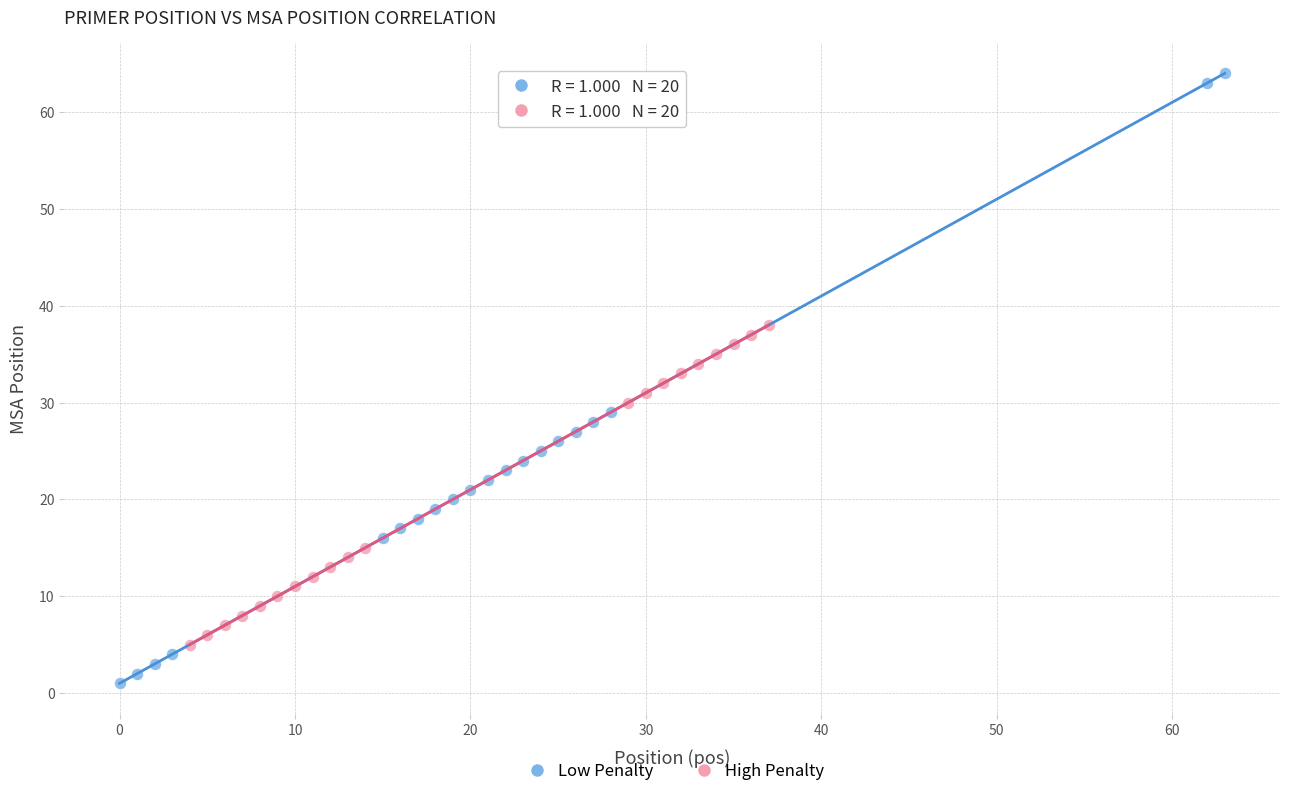

What are all the series names shown in the legend?

Low Penalty, High Penalty